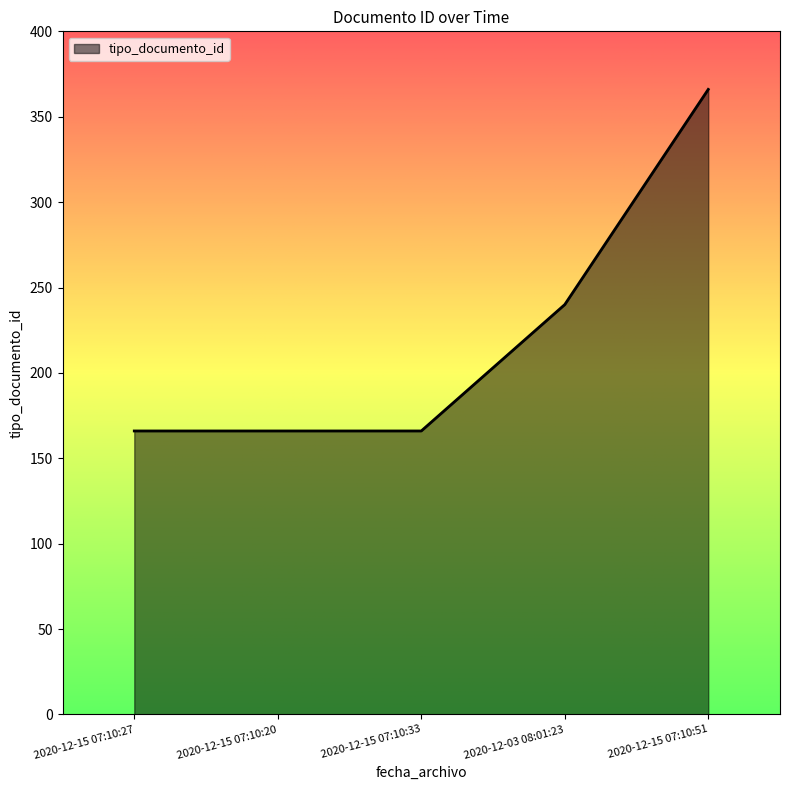

What position from the left is 2020-12-03 08:01:23?

4